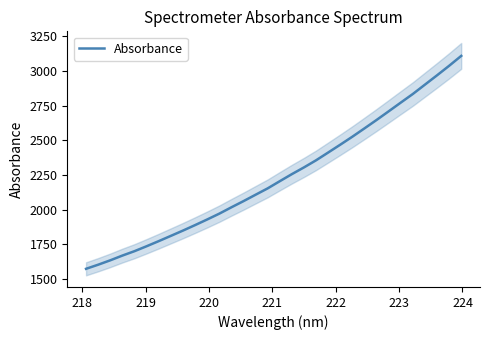

What is the highest value of the Absorbance series?

3110.1